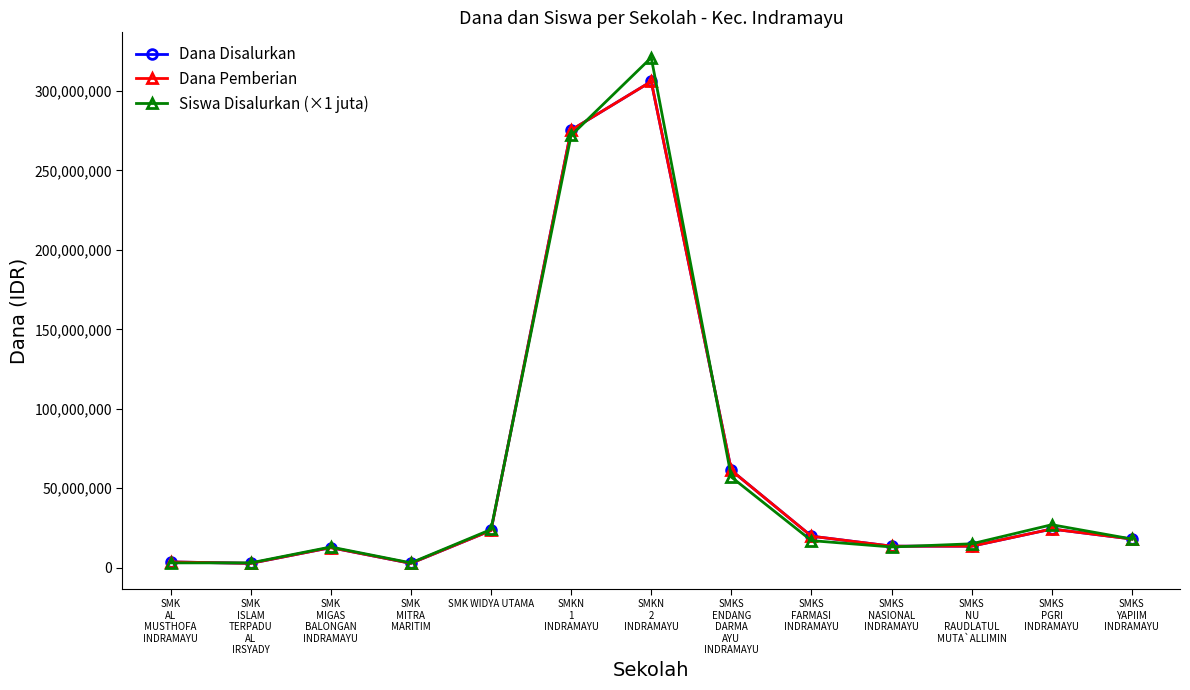

In Dana Pemberian, how many points are lower than both neighbors (excluding endpoints)?

2